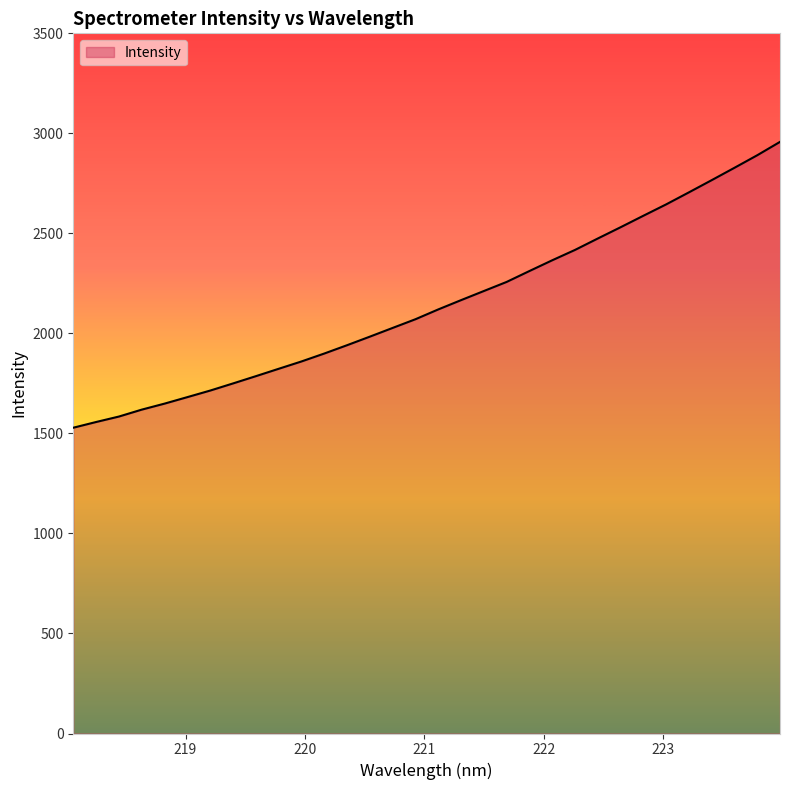

What is the difference between the maximum and minimum values?

1428.9